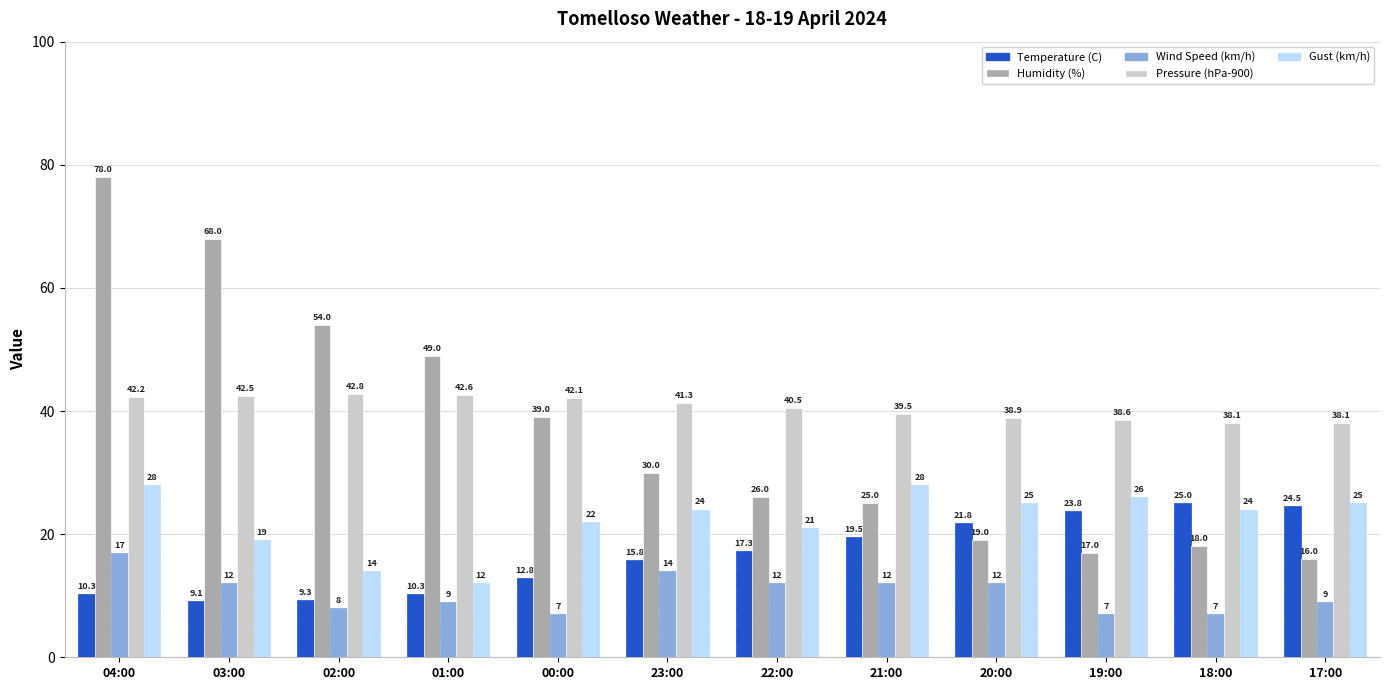

Are the bars horizontal?

No